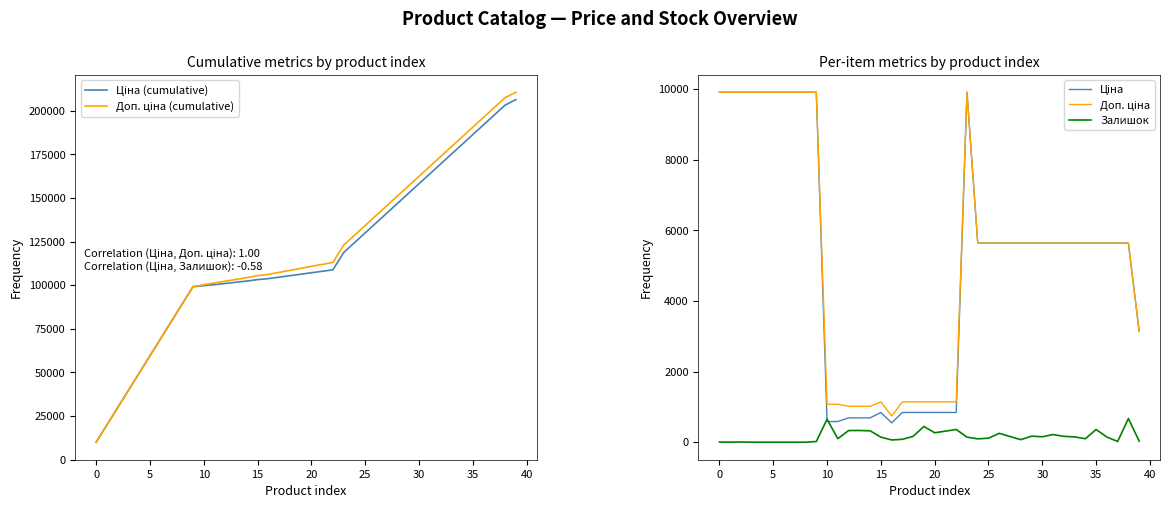

Which series has the largest total across all categories?

Доп. ціна (cumulative)